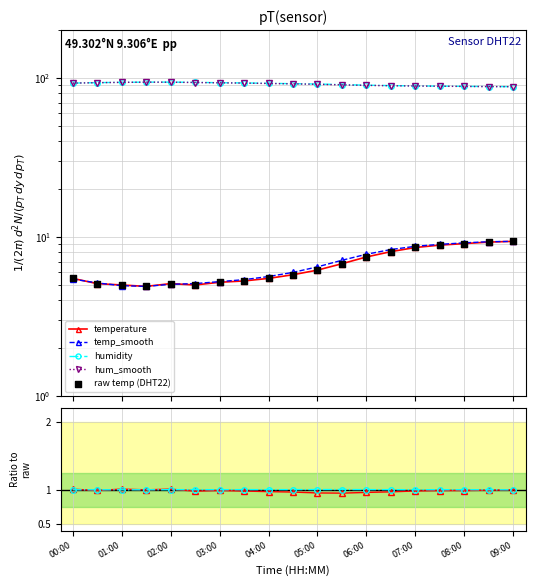

At which category is the sum across all series the highest?

09:00